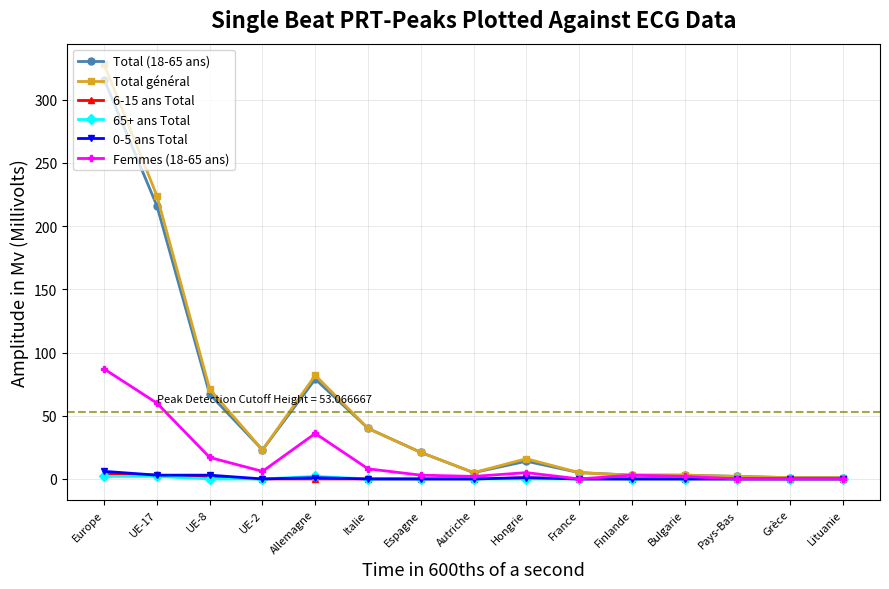

The 65+ ans Total series shows 0 at UE-8. True or false?

True